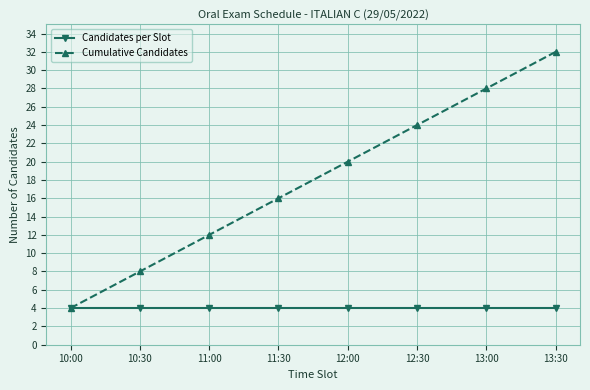

At which label does Cumulative Candidates reach its peak?

13:30